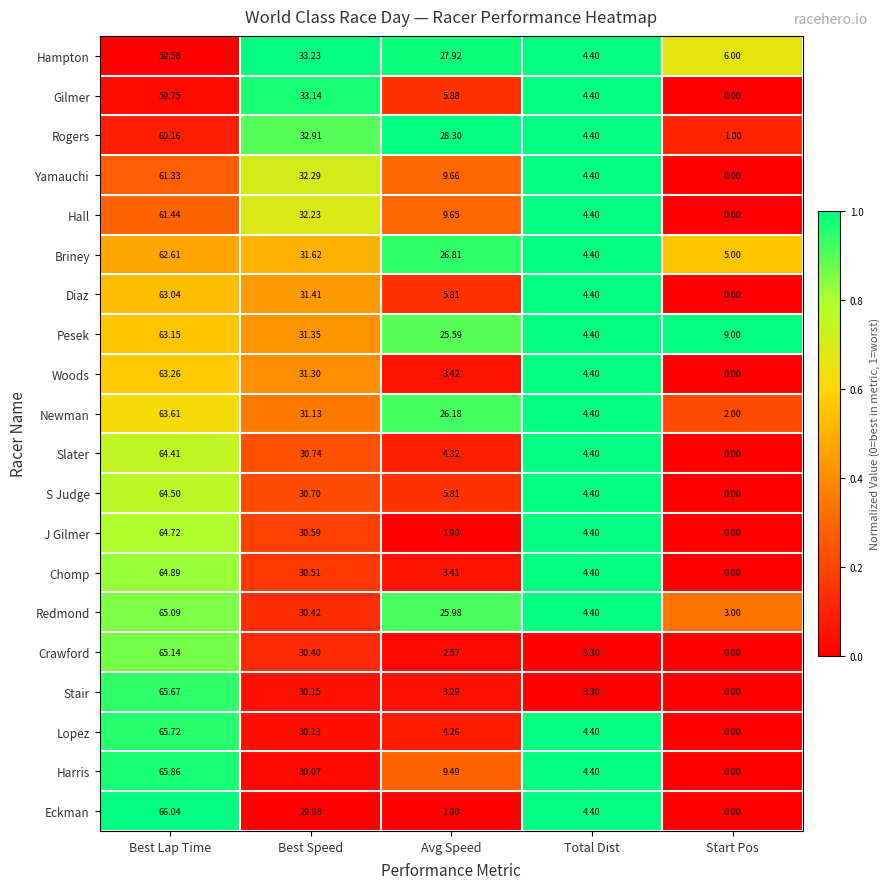

At Best Speed, list the series in order from largest to smallest.

Hampton, Gilmer, Rogers, Yamauchi, Hall, Briney, Diaz, Pesek, Woods, Newman, Slater, S Judge, J Gilmer, Chomp, Redmond, Crawford, Stair, Lopez, Harris, Eckman